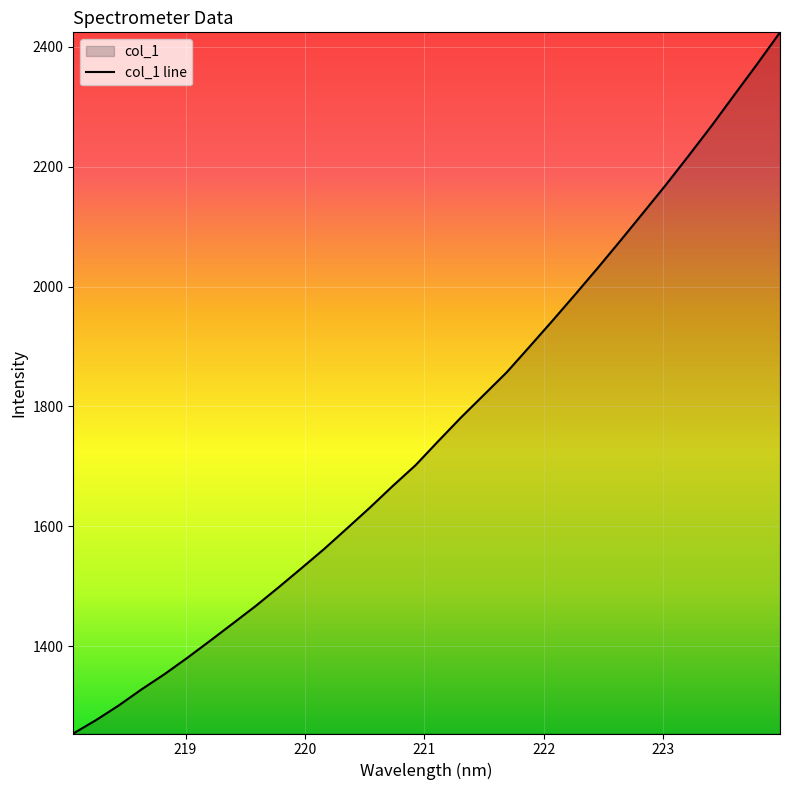

What is the minimum value shown in the chart?

1254.0